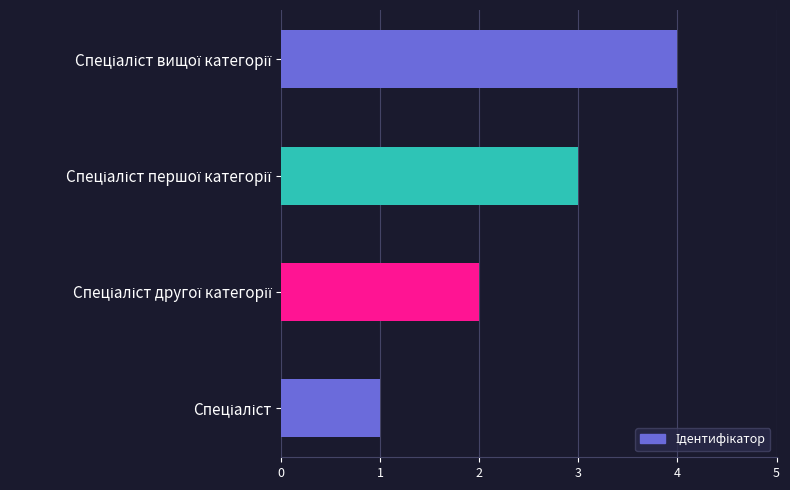

What is the greatest value displayed?

4